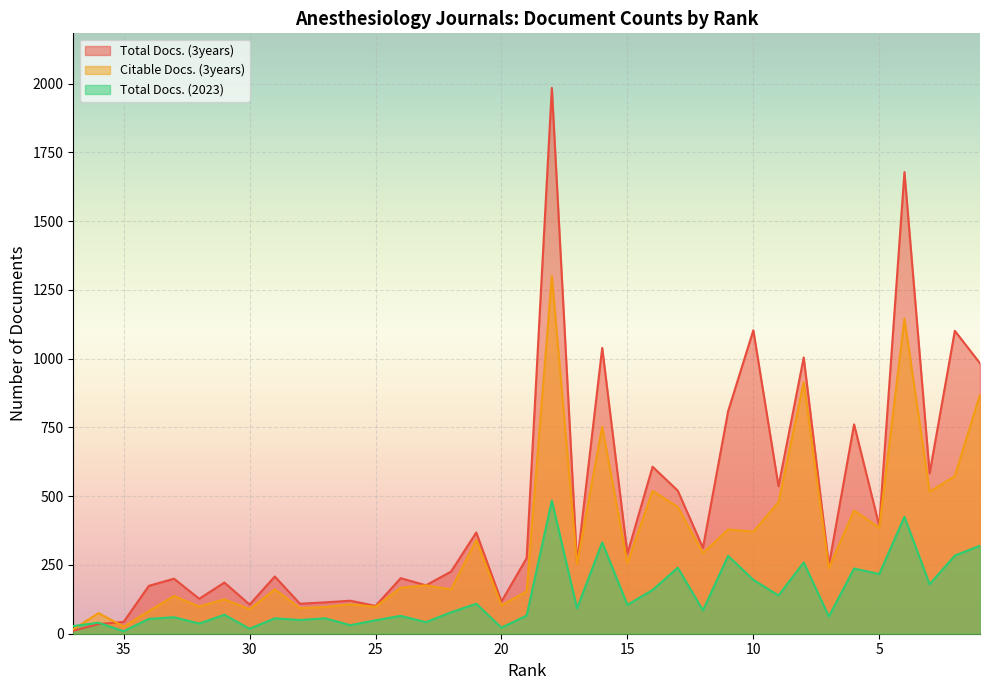

Which label corresponds to the smallest value in the chart?

35